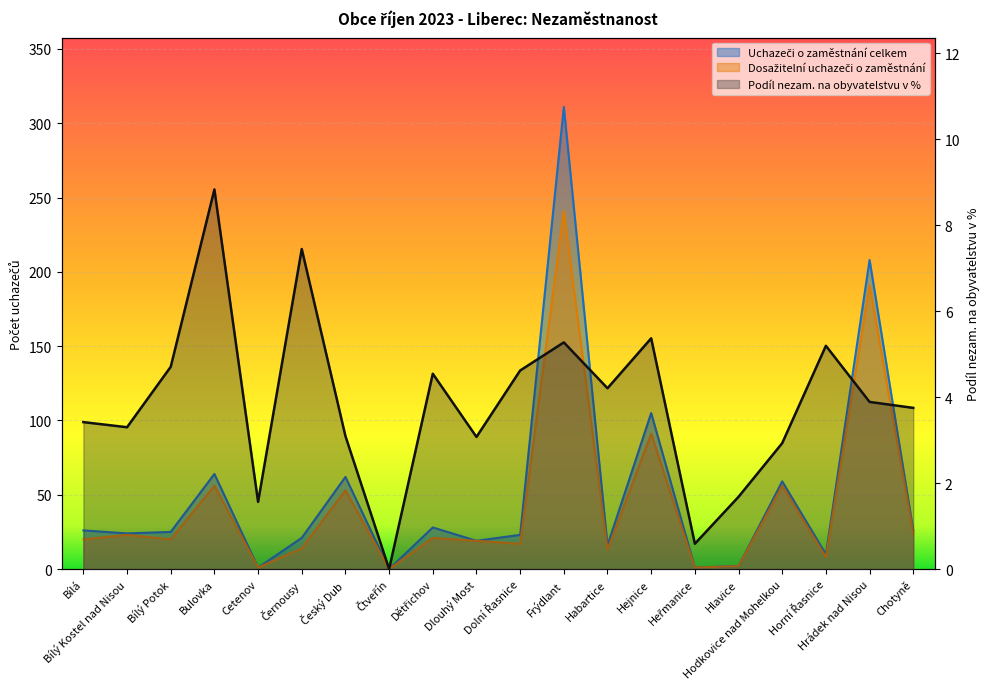

True or false: Uchazeči o zaměstnání celkem has more than 2 points higher than both neighbors.

True